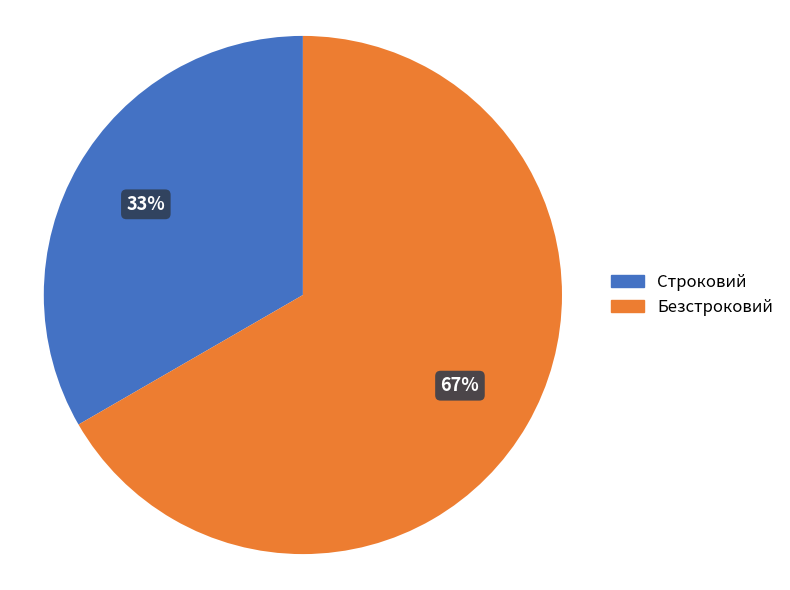

How many segments does this pie chart have?

2